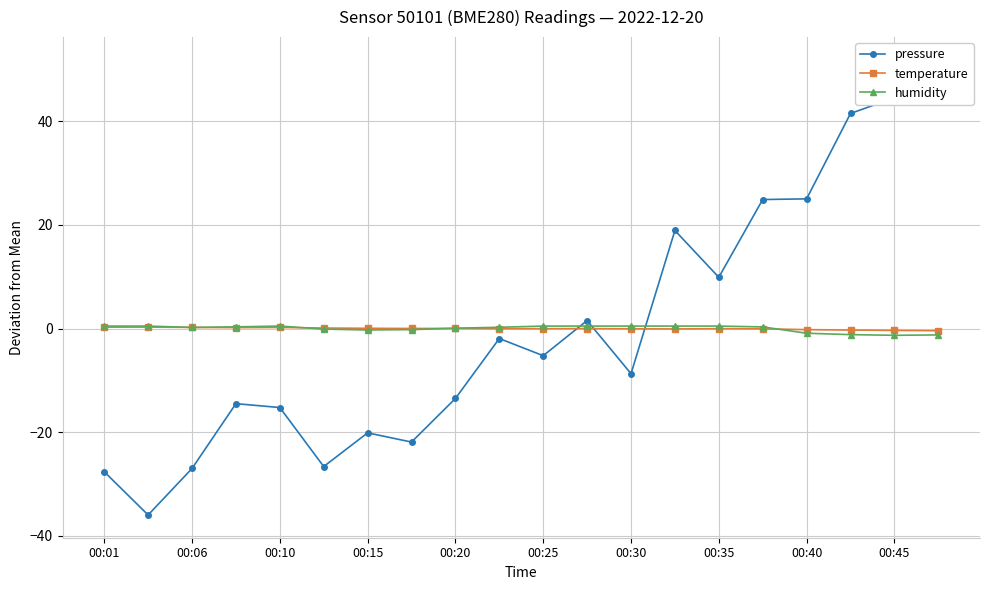

Which has a higher value, 15 or 17?

17